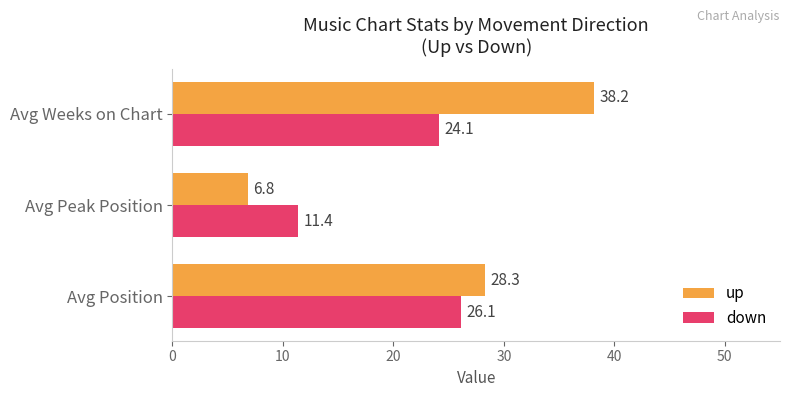

How many categories are shown in the chart?

3